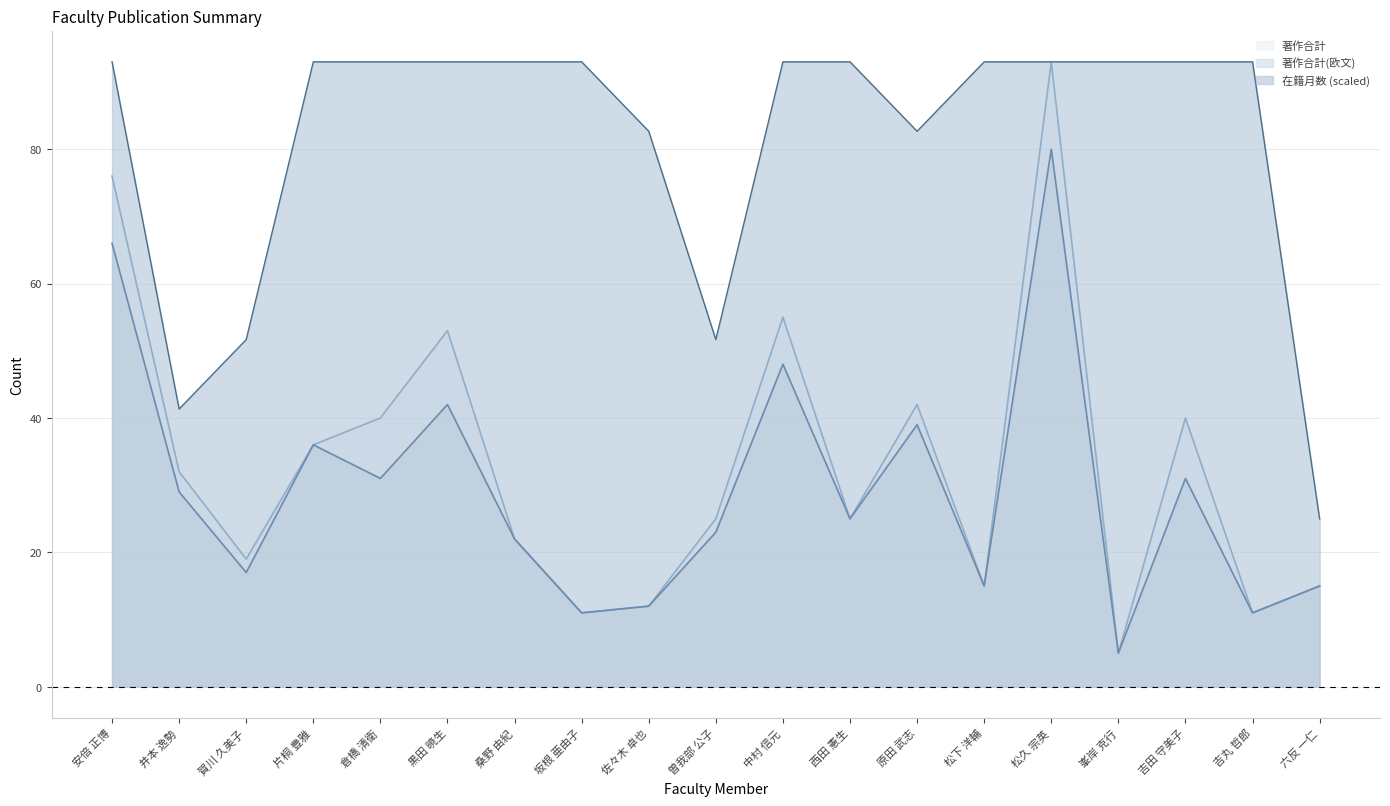

What is the highest value of the 著作合計 series?

93.0